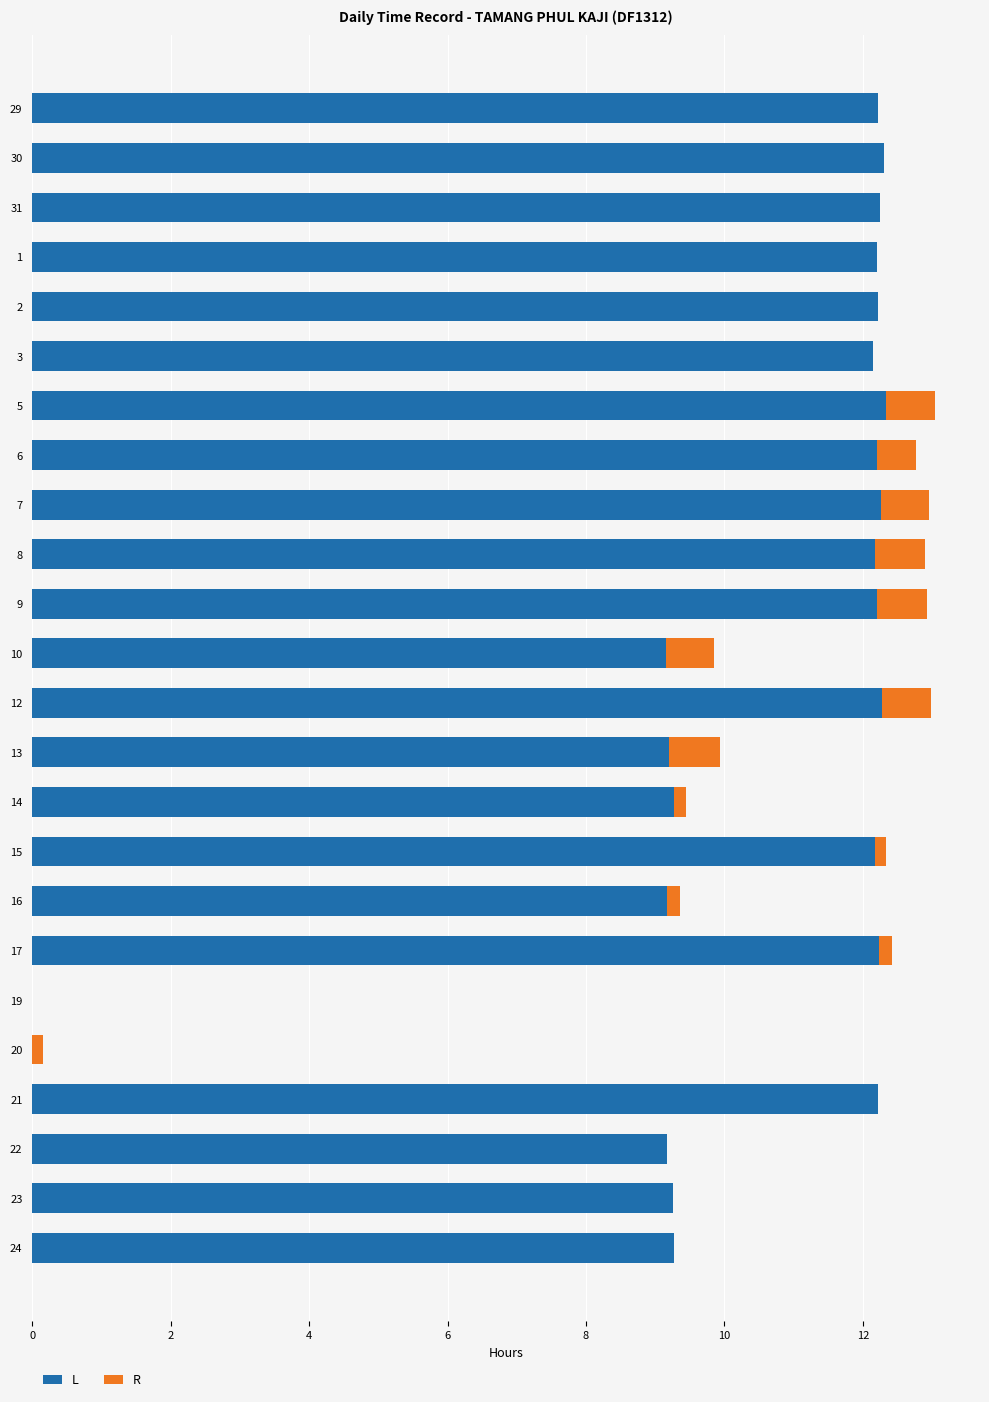

The L series shows 3.2 at 23. True or false?

False